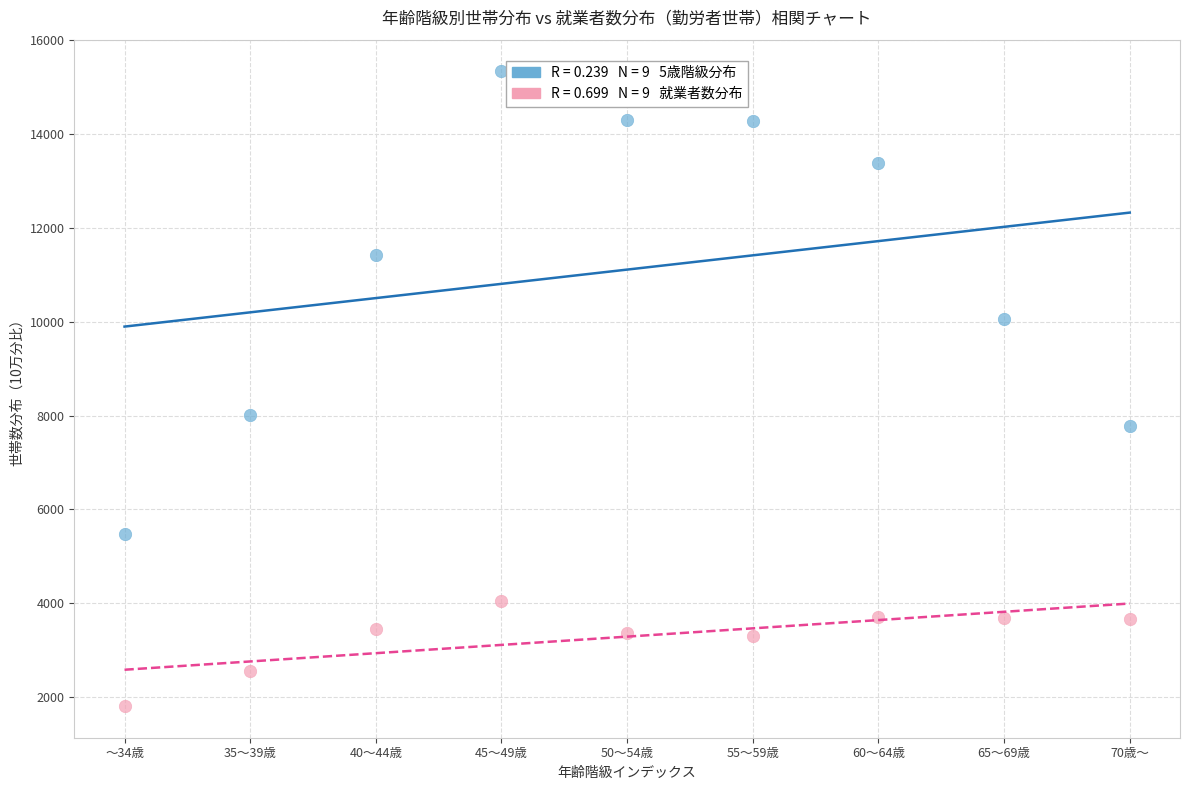

Across all data points, what is the range of X values (max minus min)?

8